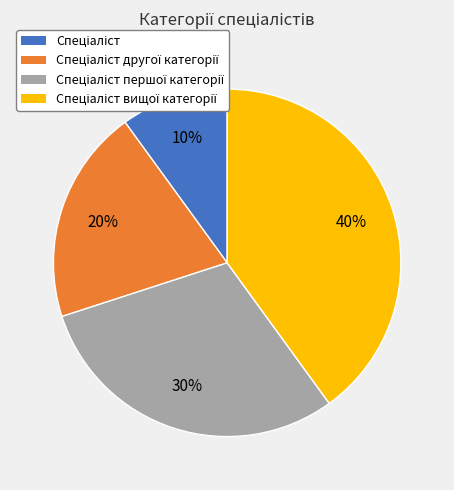

To the nearest percent, what is the difference between the largest and smallest slice percentages?

30%